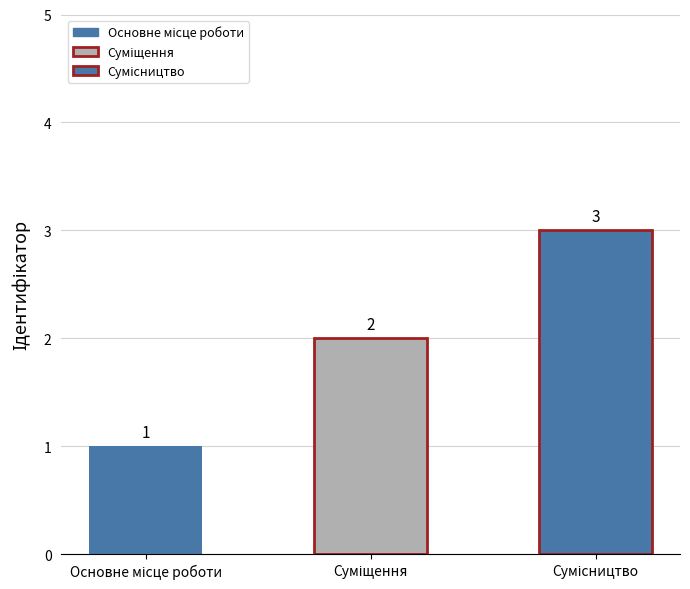

Which category has the lowest value across all series?

Основне місце роботи